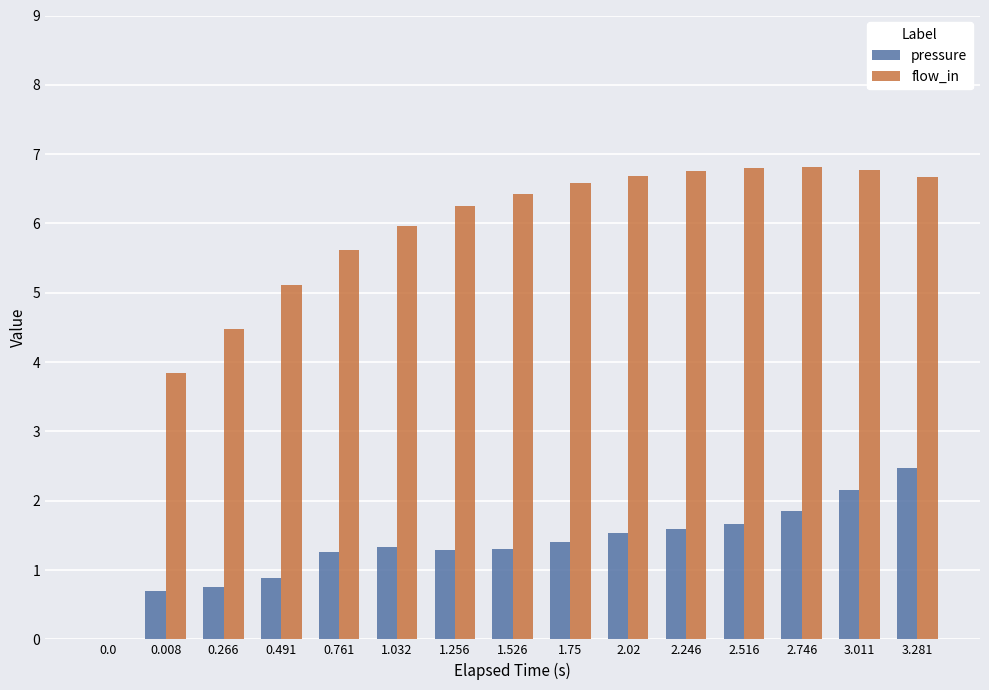

What is the maximum value shown in the chart?

6.8